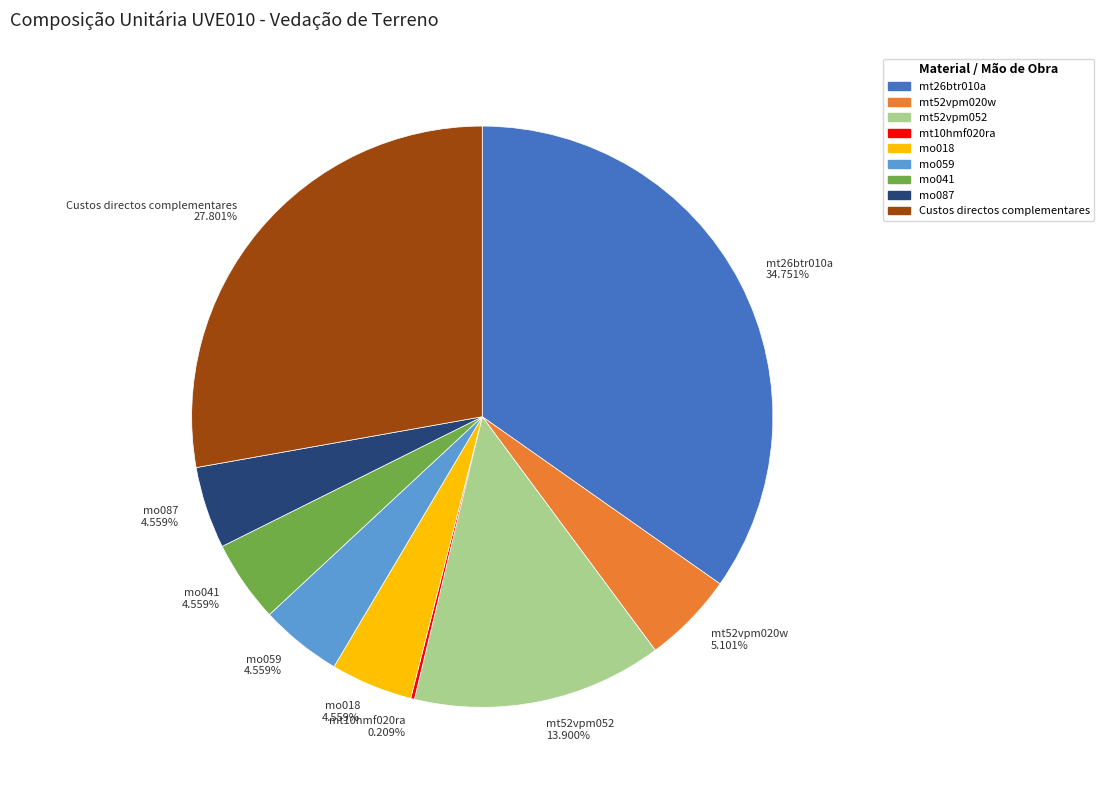

To the nearest percent, what portion does mo087 represent?

5%